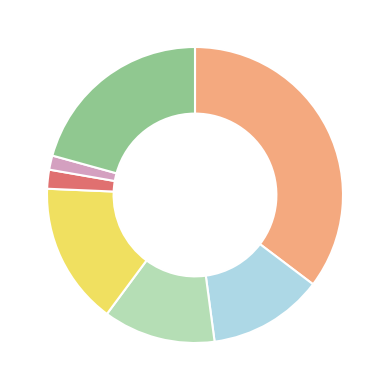

Does any single category account for the majority?

No